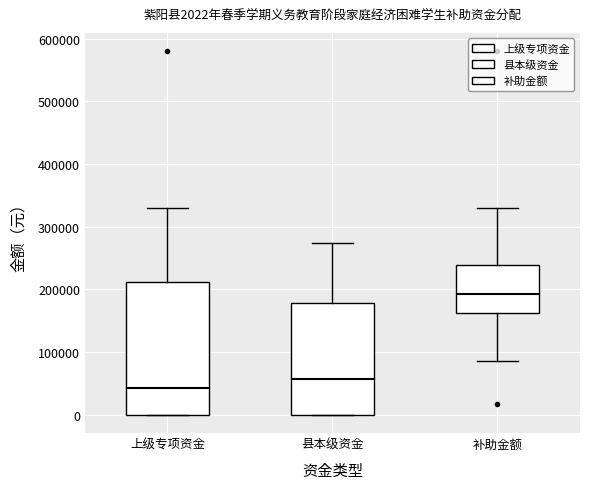

Which box's median line is the highest?

补助金额